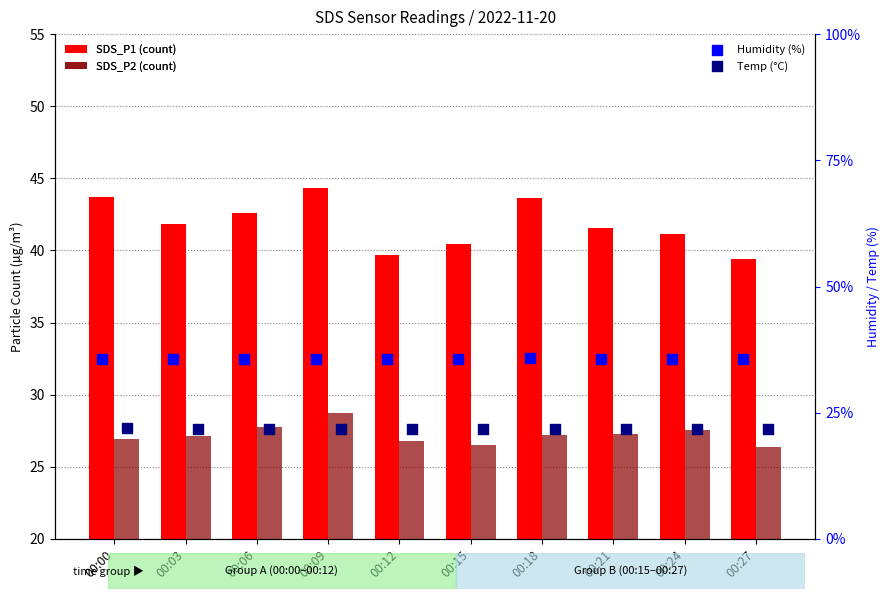

At how many categories does at least one series exceed 37?

10